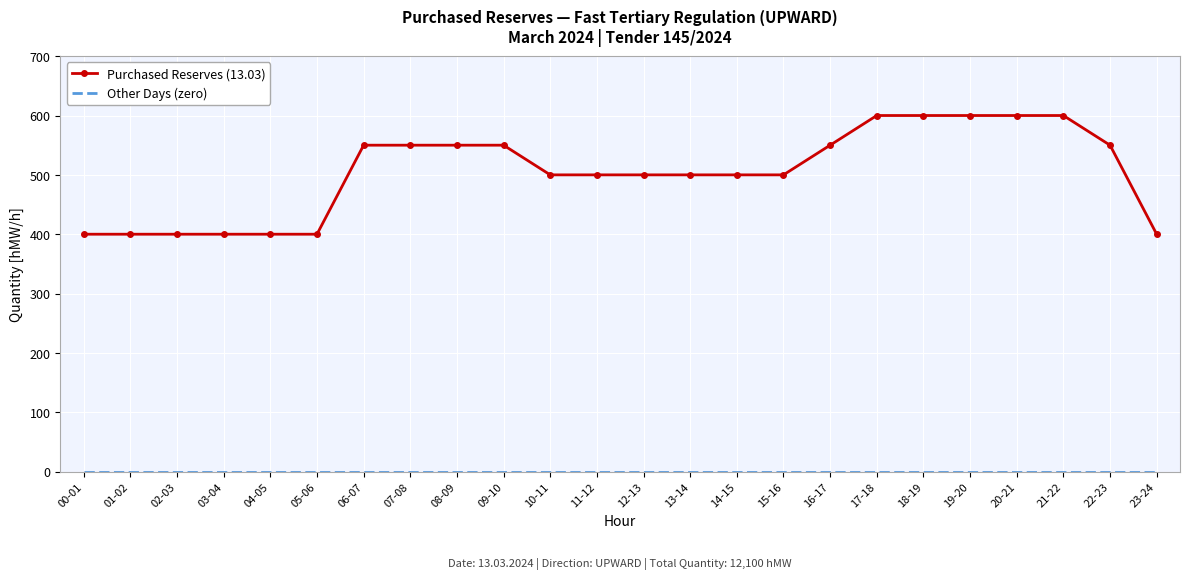

The value of Purchased Reserves (13.03) at 17-18 is 185. True or false?

False